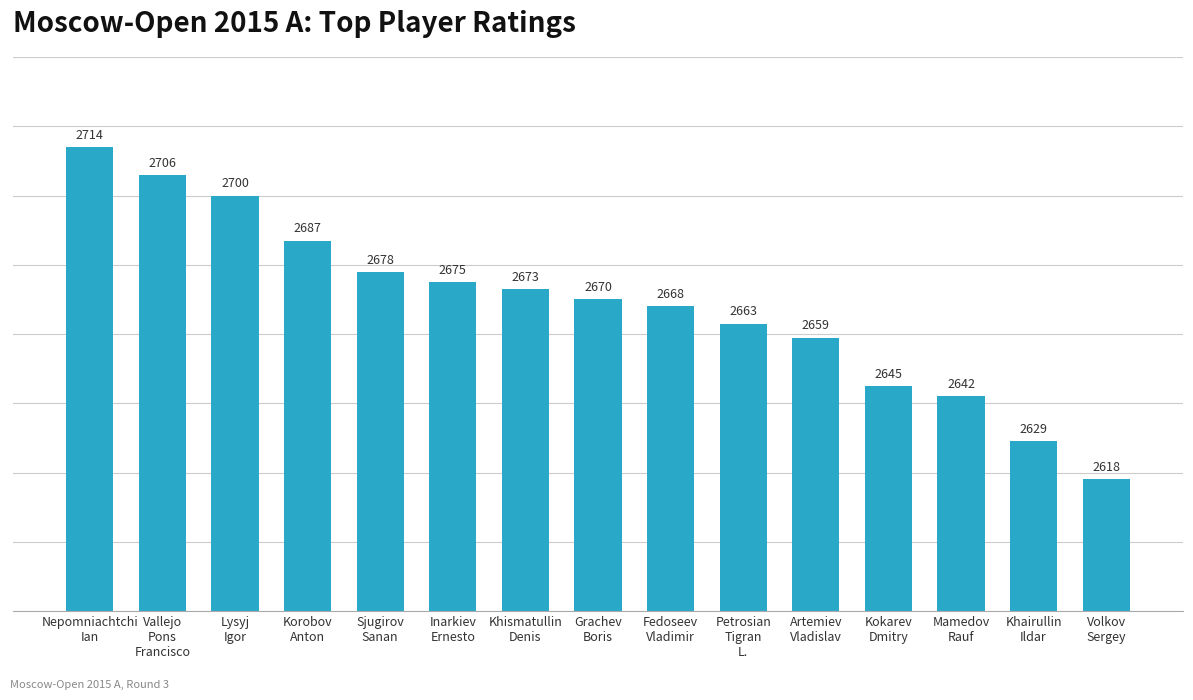

What is the label of the 5th bar from the left?

Sjugirov
Sanan